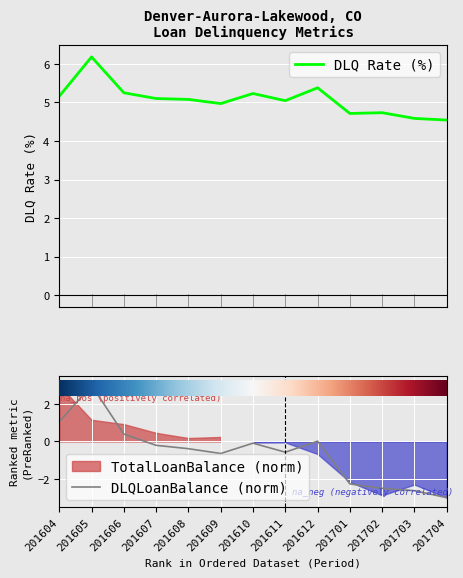

Is it true that DLQ Rate (%) equals 6.2 at 201605?

True